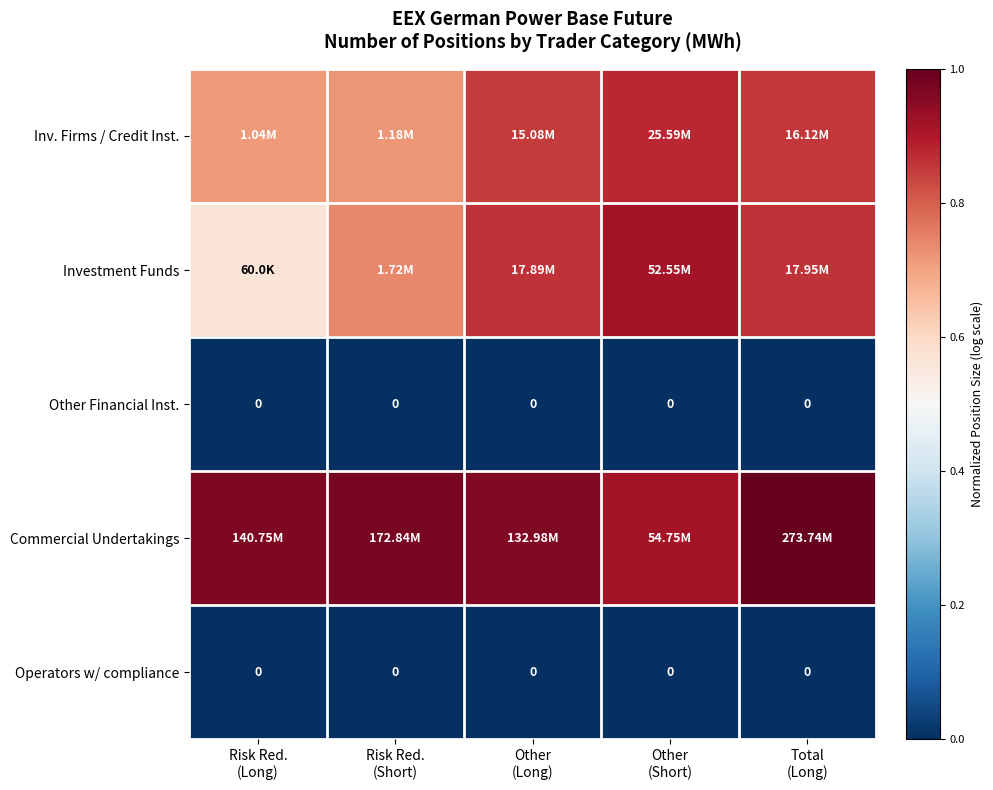

The value of Commercial Undertakings at Risk Red. (Short) is 1.6. True or false?

False